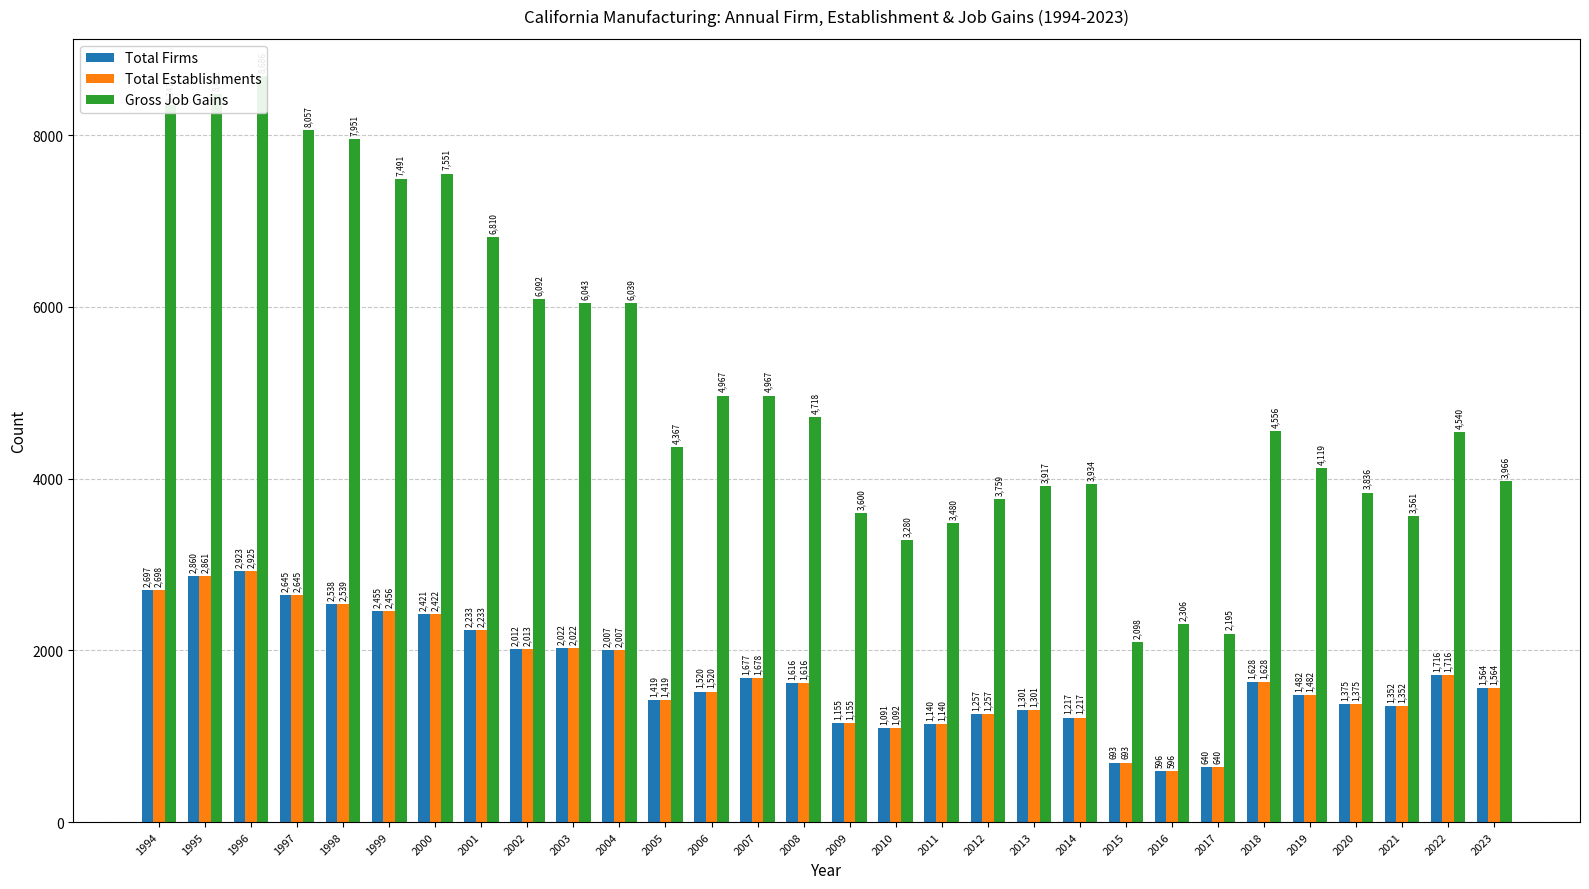

Is the value of Gross Job Gains at 2023 greater than the value of Total Establishments at 2006?

Yes